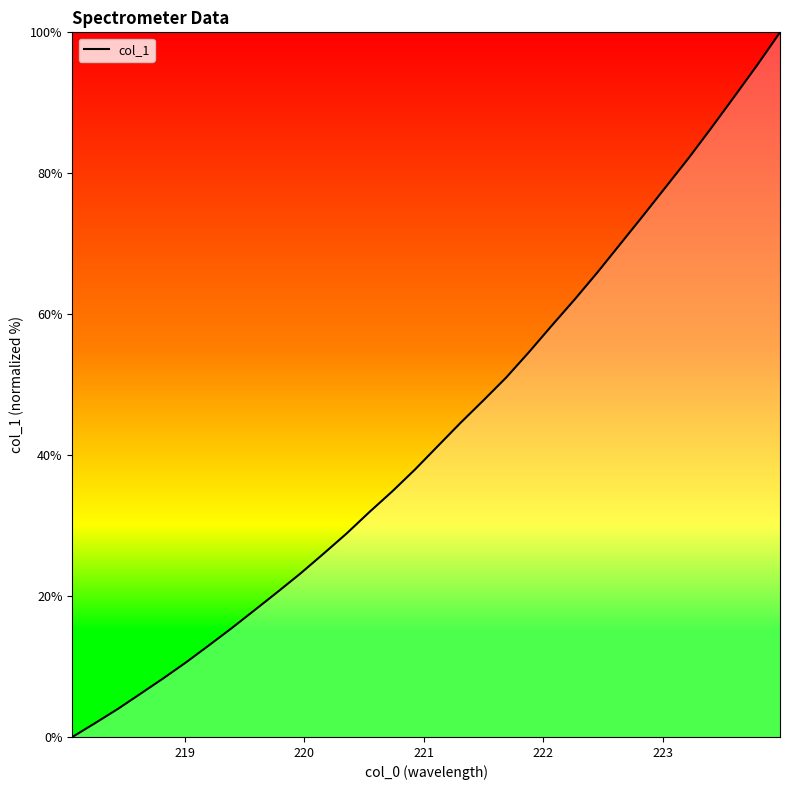

What is the difference between the second highest and second lowest values?

93.4